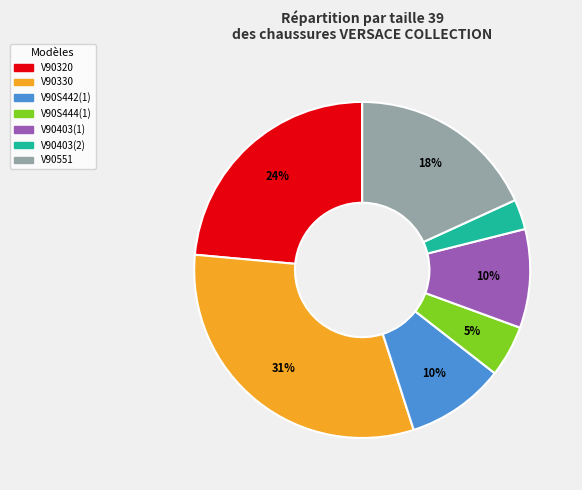

Is there any slice that represents more than half of the pie?

No